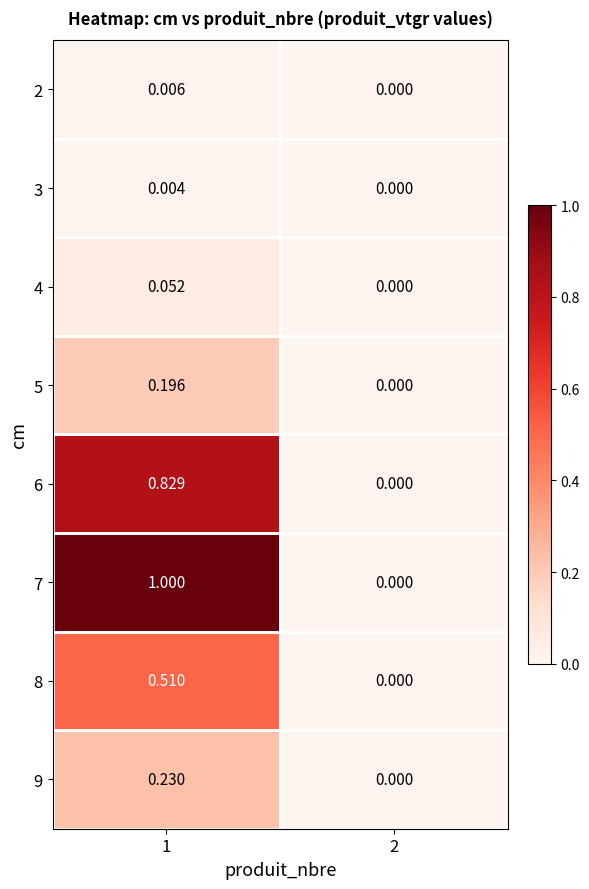

Is the value of 5 at 1 greater than the value of 6 at 2?

Yes